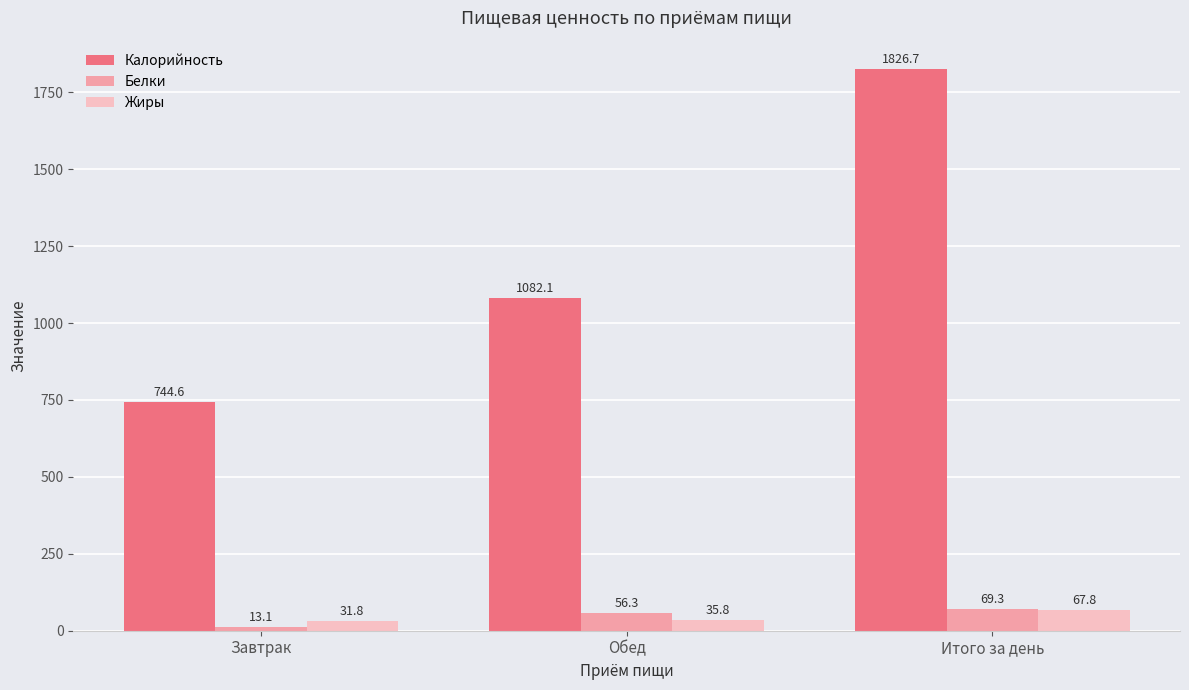

Where is Калорийность nearest to the value 1285?

Обед